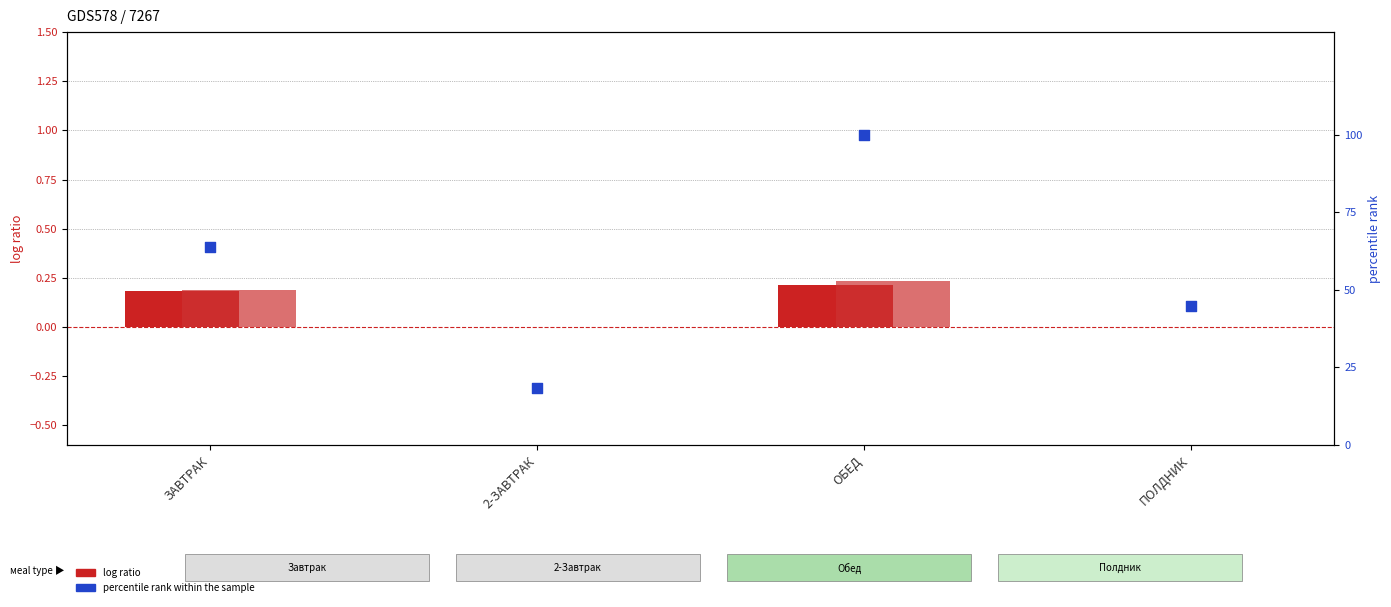

At how many categories does at least one series exceed 72?

1